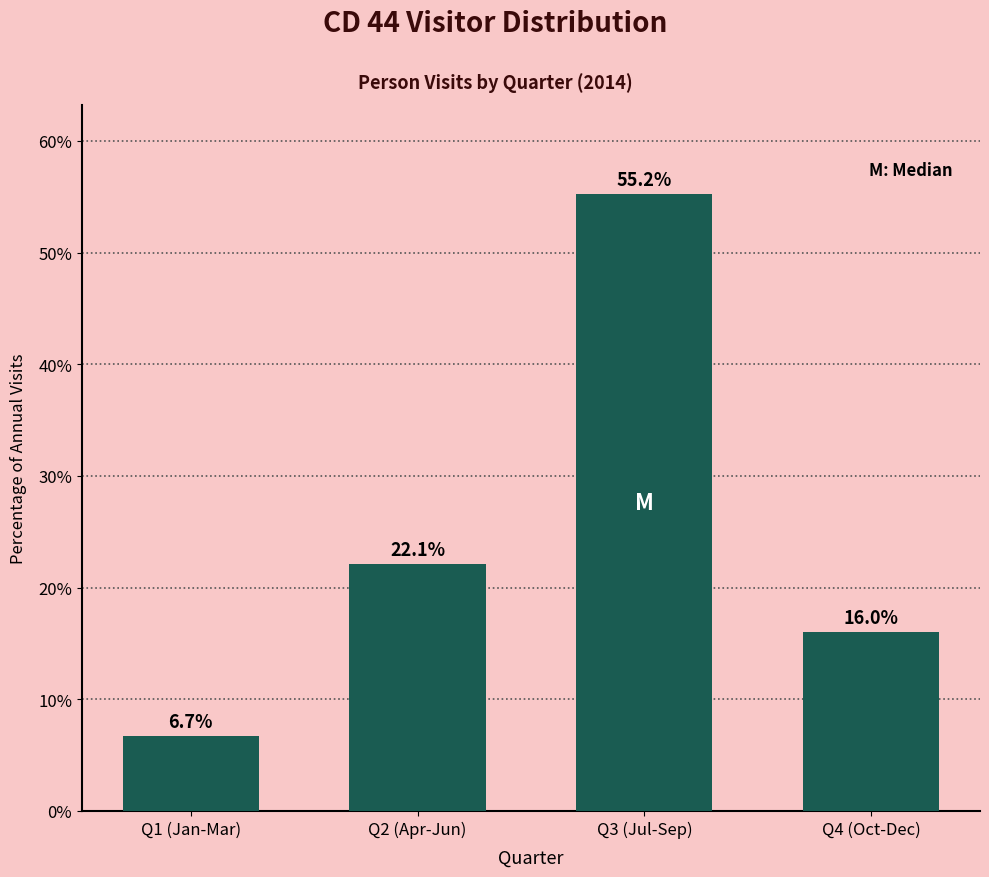

Reading left to right, extract all data points from this chart.

6.7	22.1	55.2	16.0